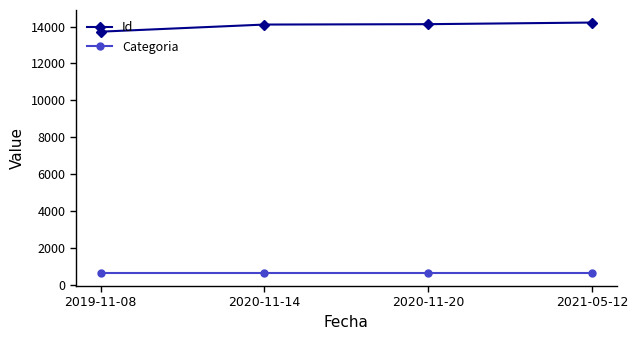

True or false: Id has more than 2 interior local peaks.

False